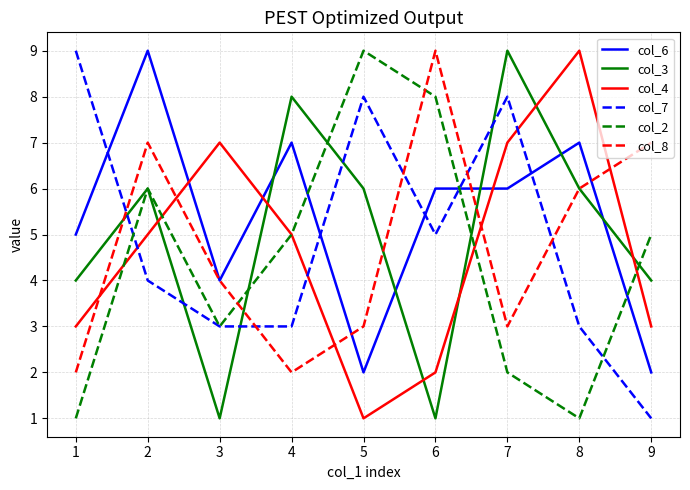

The value of col_8 at 1 is 11. True or false?

False